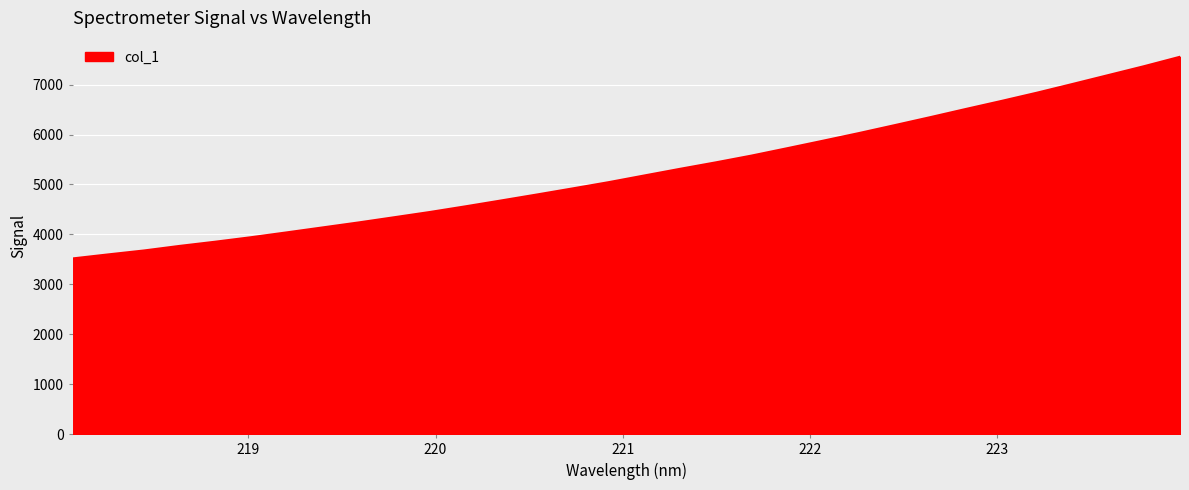

What is the minimum value shown in the chart?

3518.8